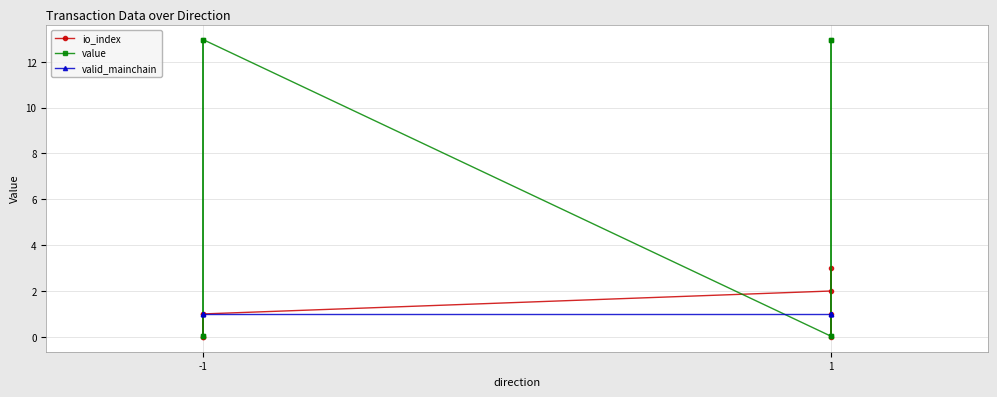

What is the average value of the value series?

6.5